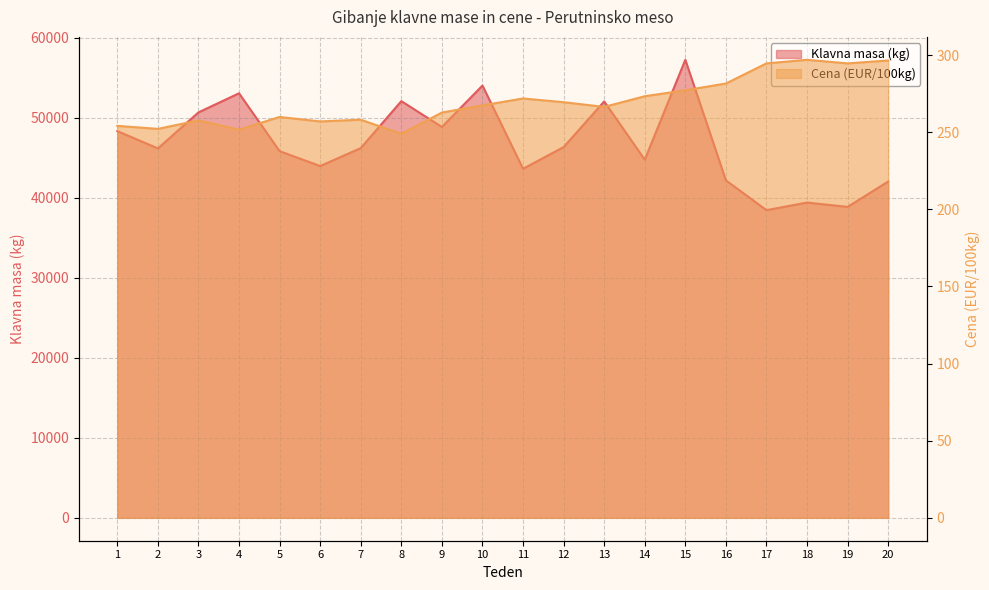

List the series in order of their peak value, lowest first.

Cena (EUR/100kg), Klavna masa (kg)